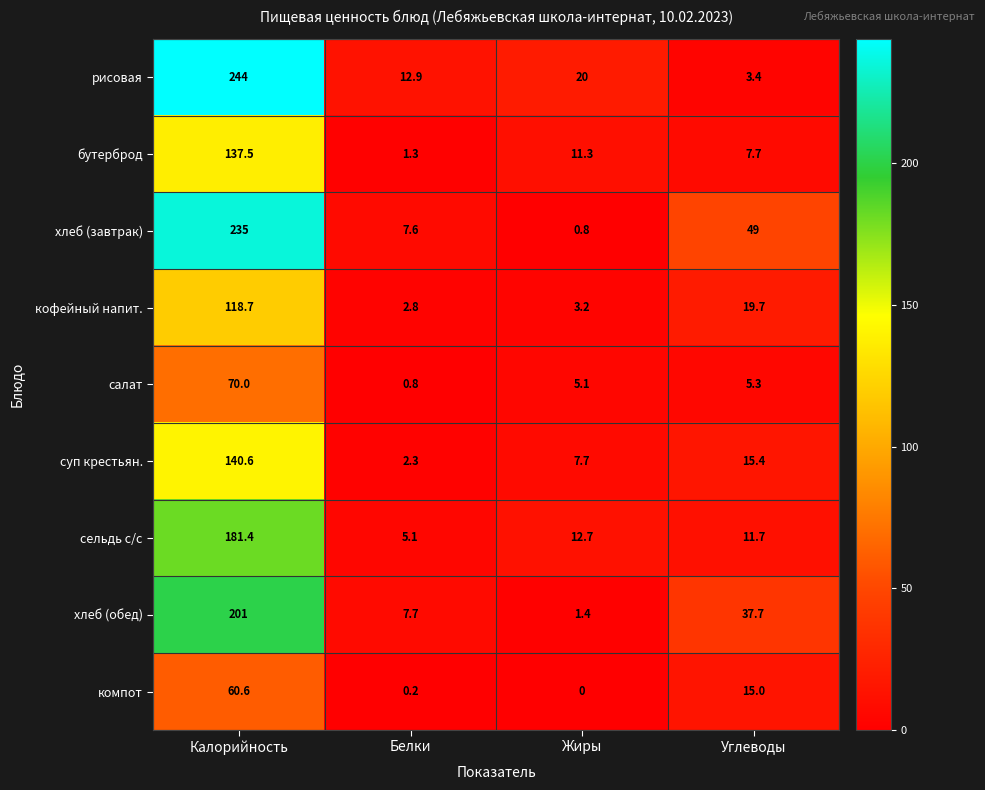

What value does the салат series have at Калорийность?

70.0